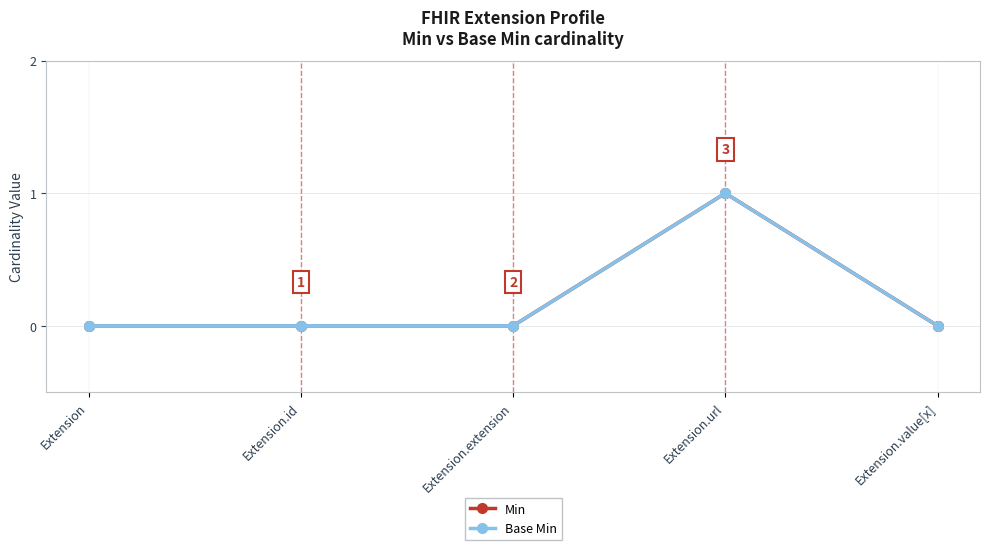

What is the label of the 2nd point from the left?

Extension.id